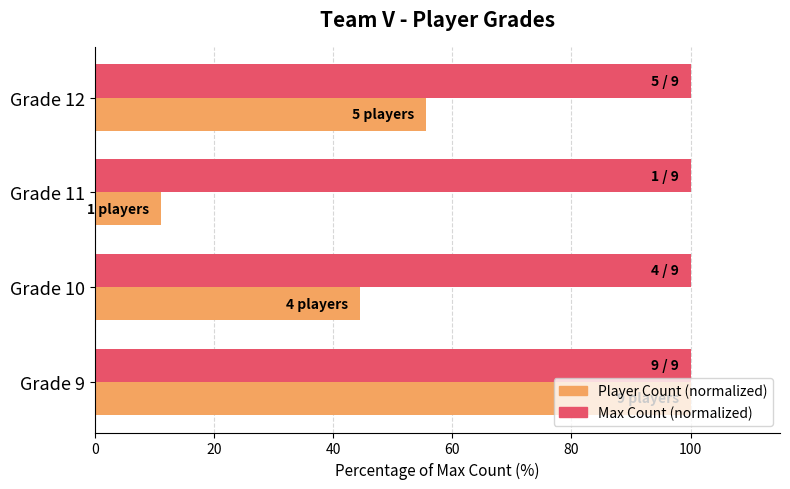

What is the average value of the Max Count (normalized) series?

100.0